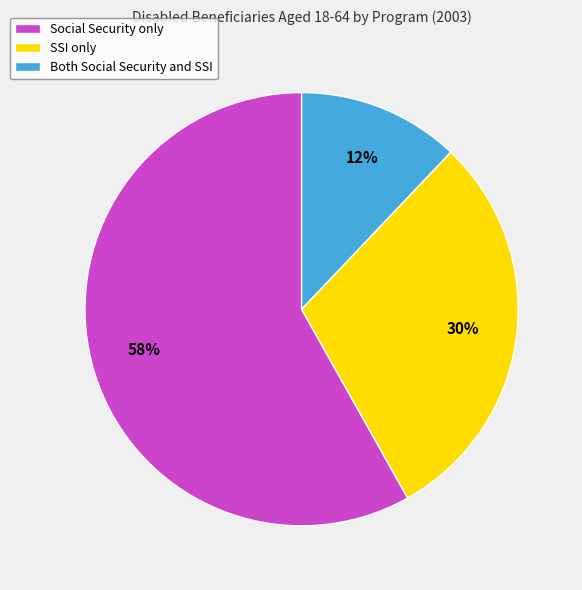

What is the smallest slice in the pie chart?

Both Social Security and SSI